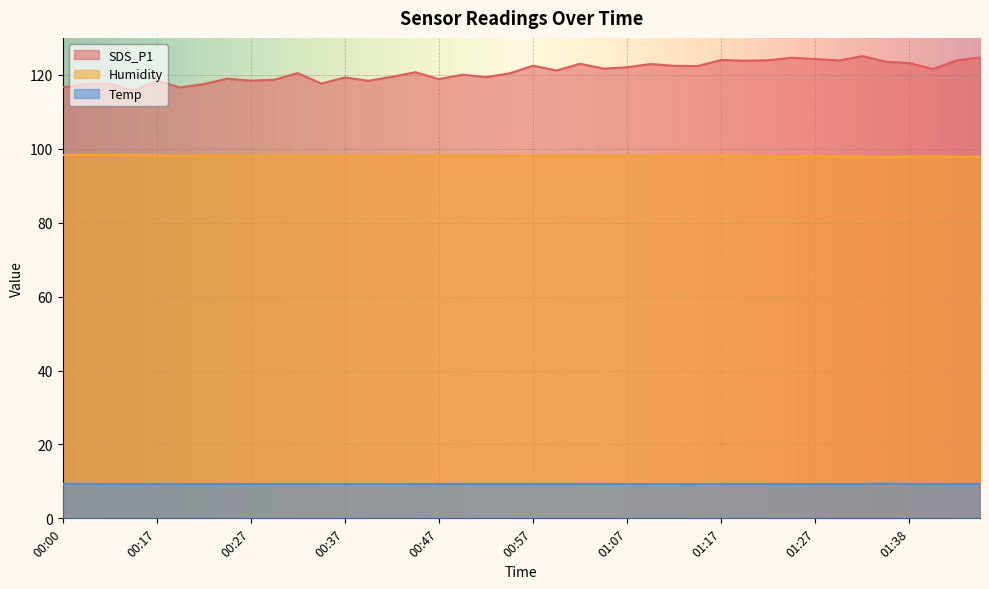

What position from the left is 00:44?

16